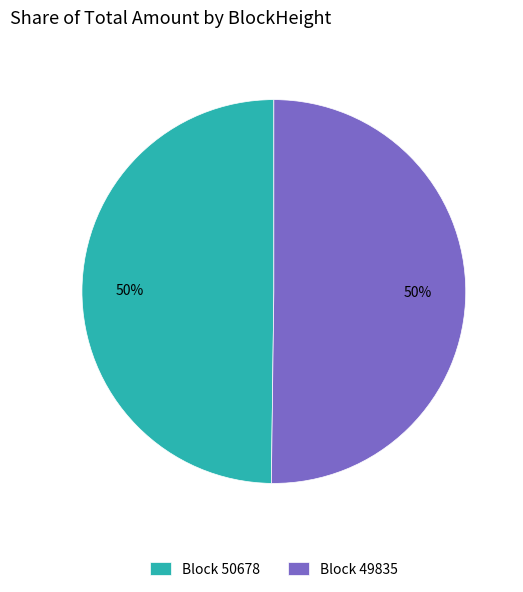

To the nearest percent, what is the average slice percentage?

50%